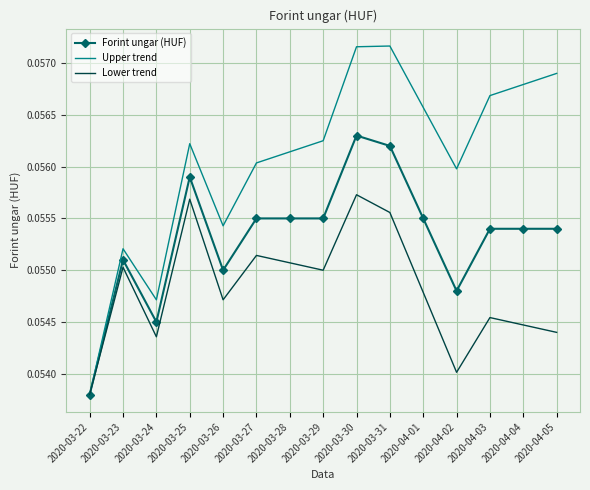

How many categories are shown in the chart?

15